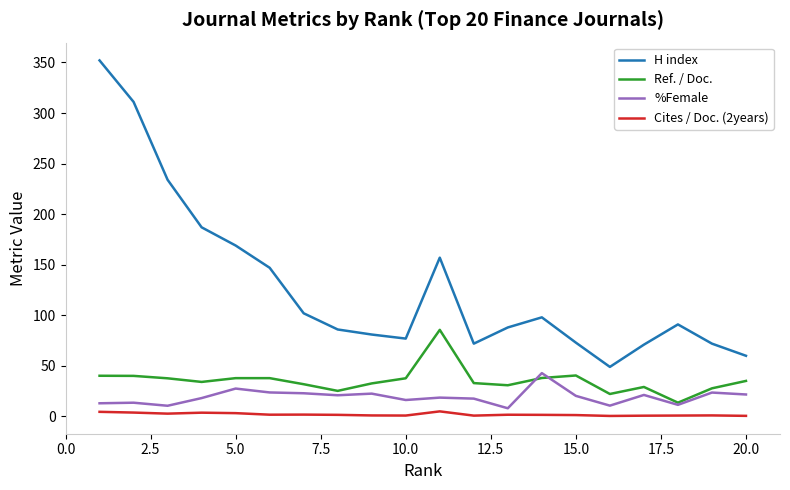

List the series in order of their peak value, lowest first.

Cites / Doc. (2years), %Female, Ref. / Doc., H index